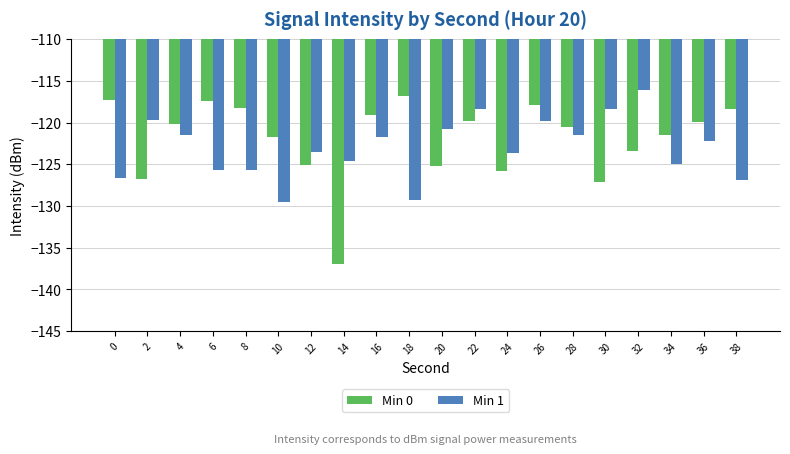

Is it true that Min 1 equals -119.8 at 26?

True